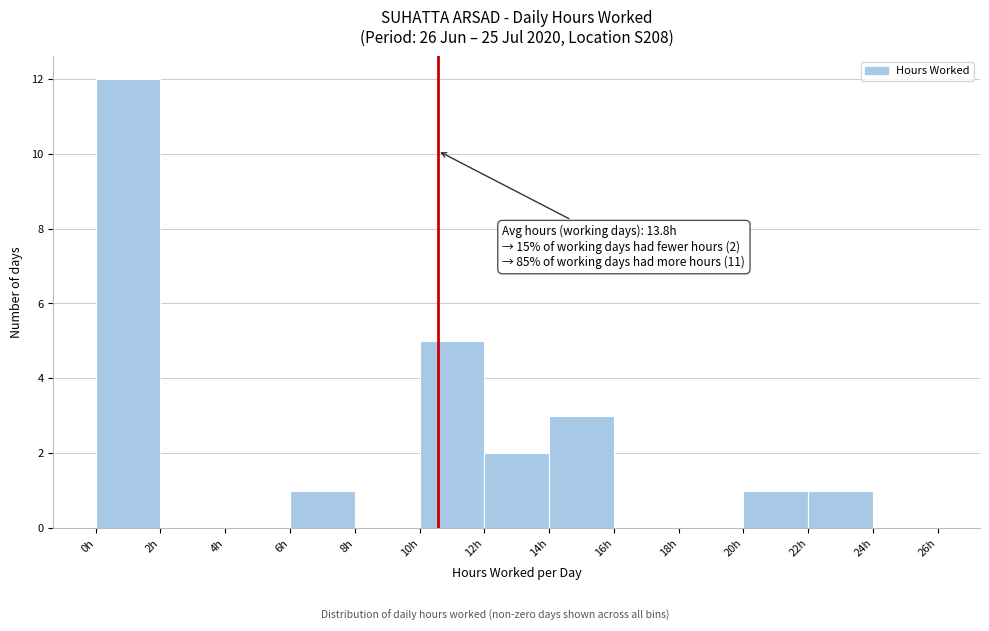

Over which range of the x-axis is the bar tallest?

0 to 2